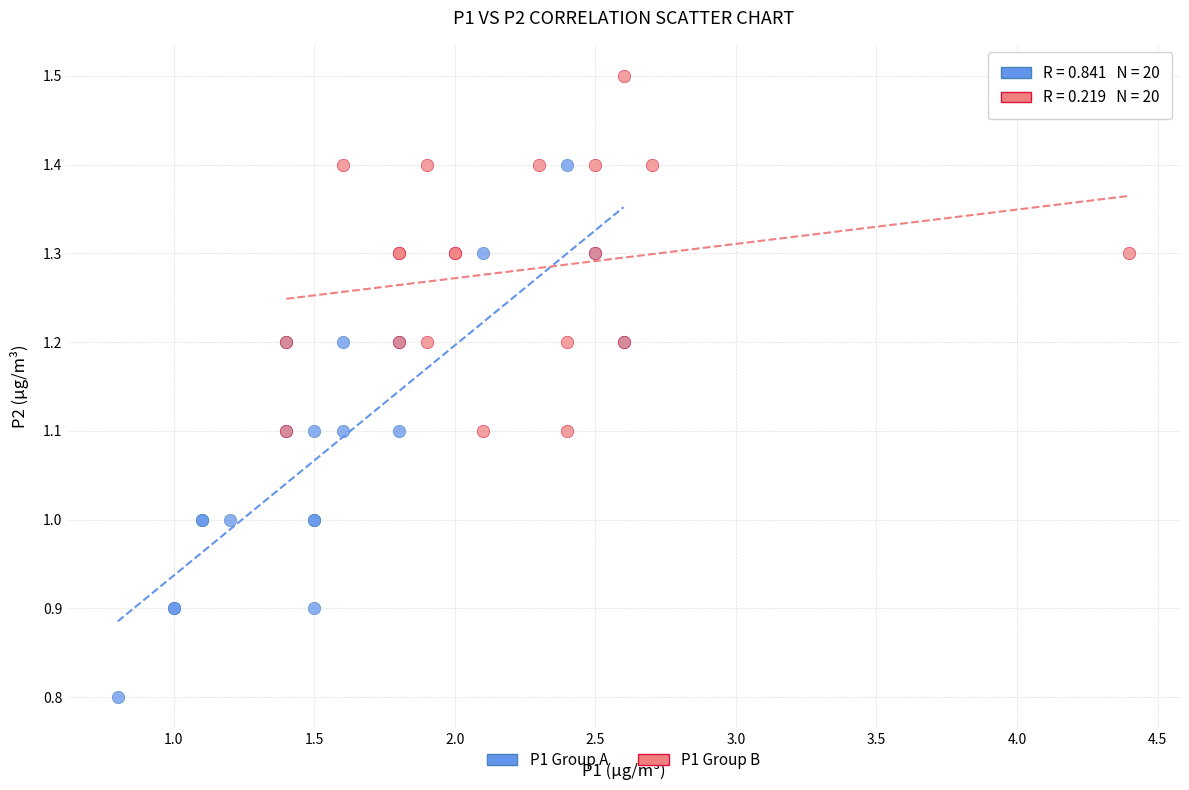

Which series has the widest spread of Y values?

P1 Group A